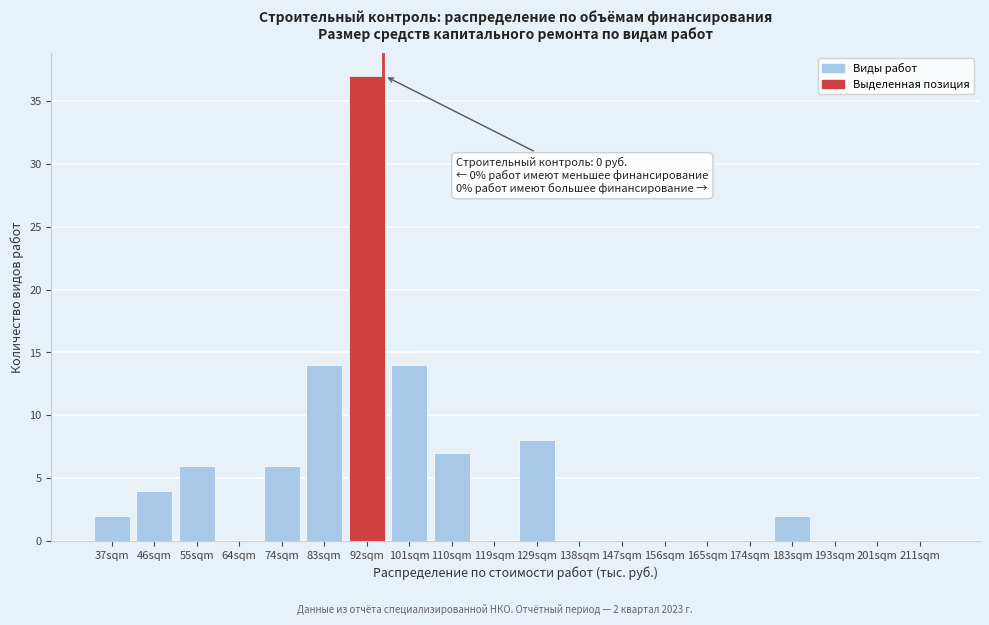

Reading right to left, what are all the values shown in this chart?

211sqm=0	201sqm=0	193sqm=0	183sqm=2	174sqm=0	165sqm=0	156sqm=0	147sqm=0	138sqm=0	129sqm=8	119sqm=0	110sqm=7	101sqm=14	92sqm=37	83sqm=14	74sqm=6	64sqm=0	55sqm=6	46sqm=4	37sqm=2